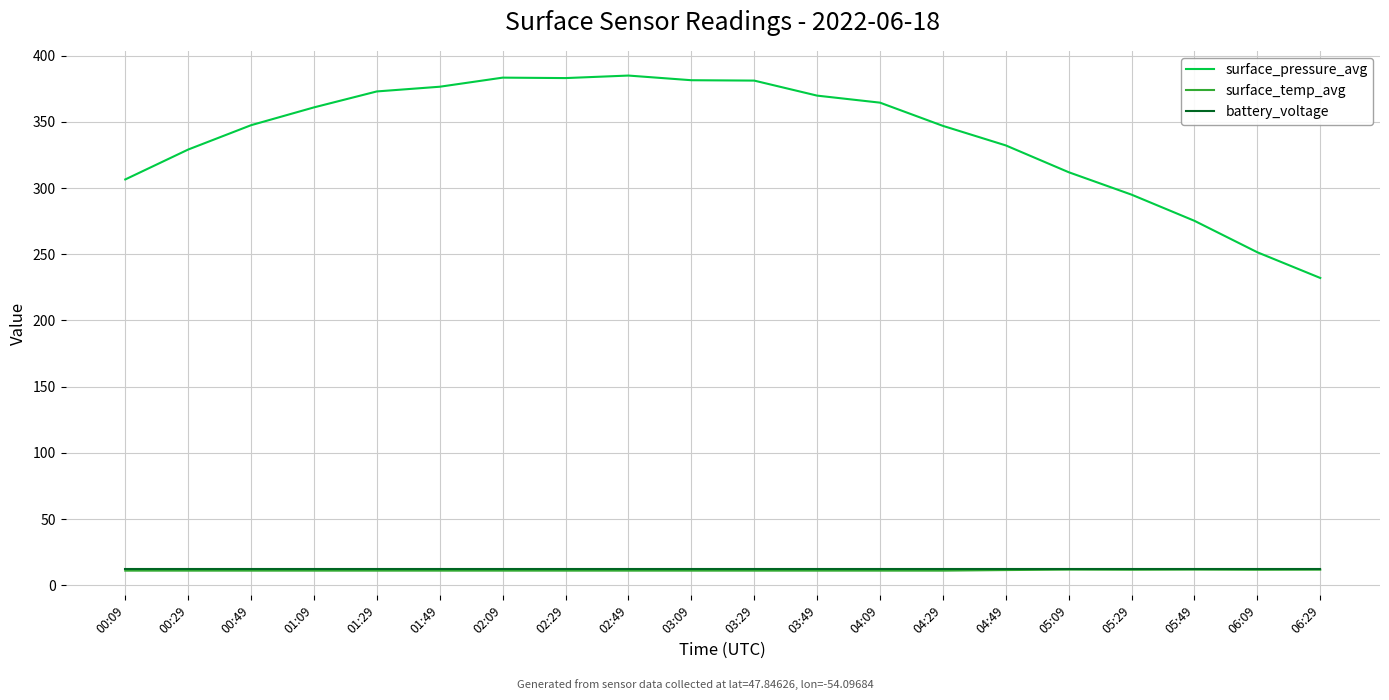

True or false: surface_pressure_avg and surface_temp_avg cross at least once.

False